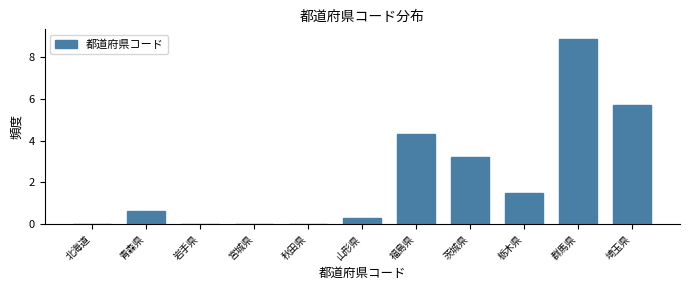

Reading right to left, extract all data points from this chart.

埼玉県=5.7	群馬県=8.9	栃木県=1.5	茨城県=3.2	福島県=4.3	山形県=0.3	秋田県=0.0	宮城県=0.0	岩手県=0.0	青森県=0.6	北海道=0.0